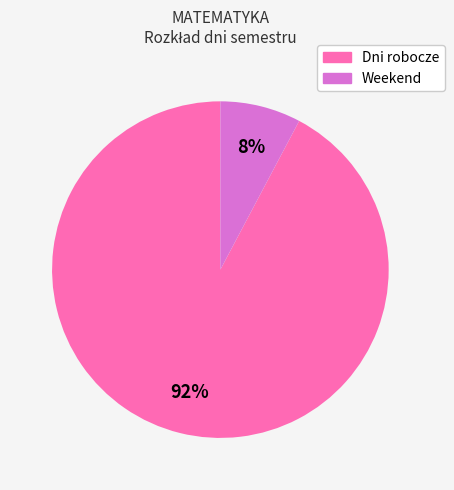

Does any single category account for the majority?

Yes